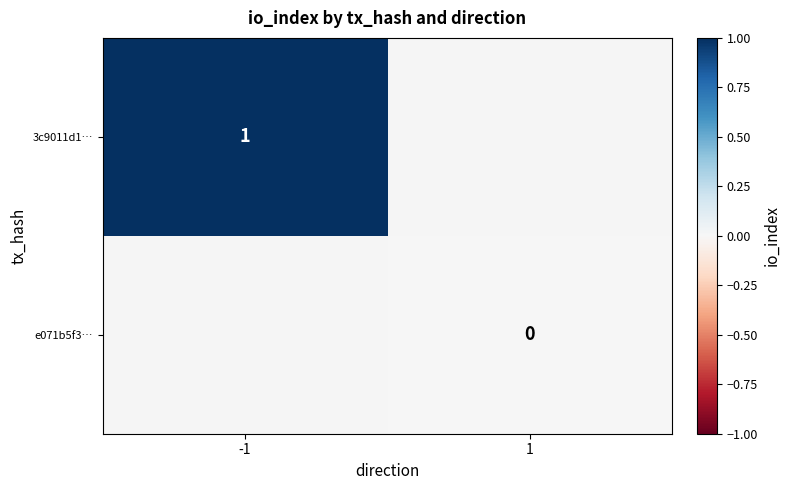

Is the value of 3c9011d1… at -1 greater than the value of e071b5f3… at 1?

Yes